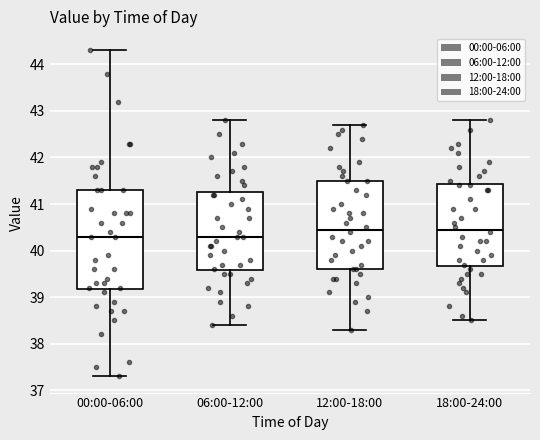

Reading left to right, transcribe this box plot: for each box, give where its median line is, the range the box spans, and where its two whiskers end, as read against the y-axis. The values are not printed on the chart, so give them approximately, as read against the axis.

00:00-06:00: median 40.3, box 39.2 to 41.3, whiskers 37.3 to 44.3
06:00-12:00: median 40.3, box 39.6 to 41.3, whiskers 38.4 to 42.8
12:00-18:00: median 40.5, box 39.6 to 41.5, whiskers 38.3 to 42.7
18:00-24:00: median 40.5, box 39.7 to 41.4, whiskers 38.5 to 42.8